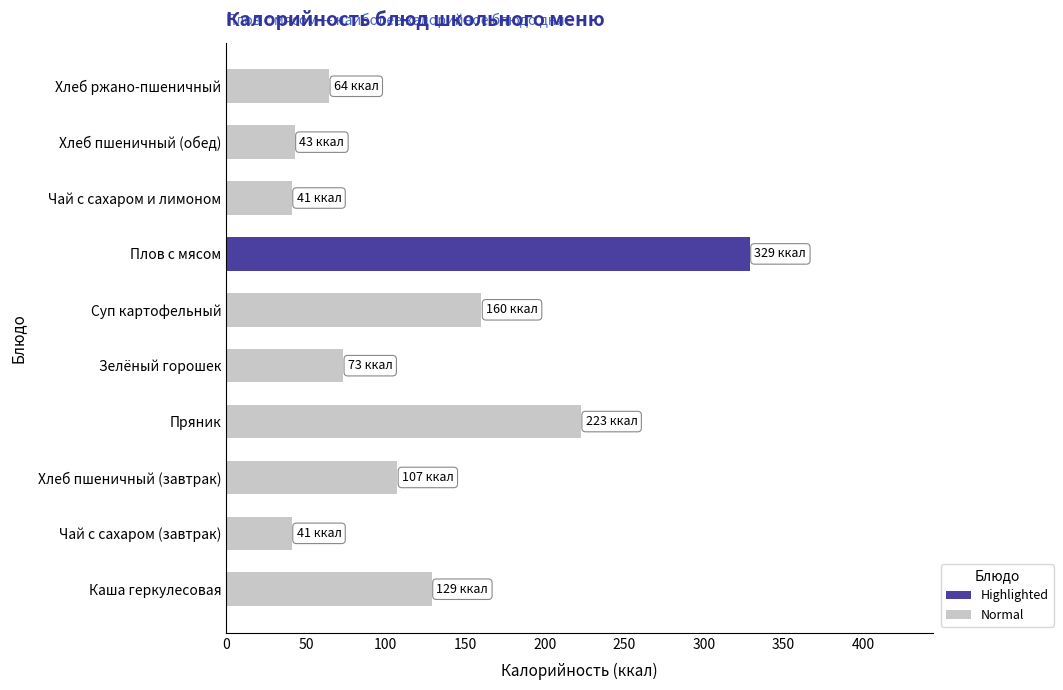

What is the change in value from Чай с сахаром (завтрак) to Зелёный горошек?

+32.2